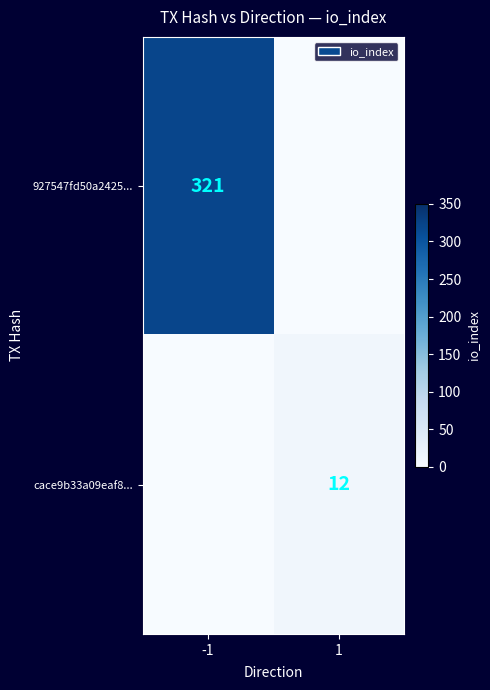

The value of 927547fd50a2425... at -1 is 321. True or false?

True